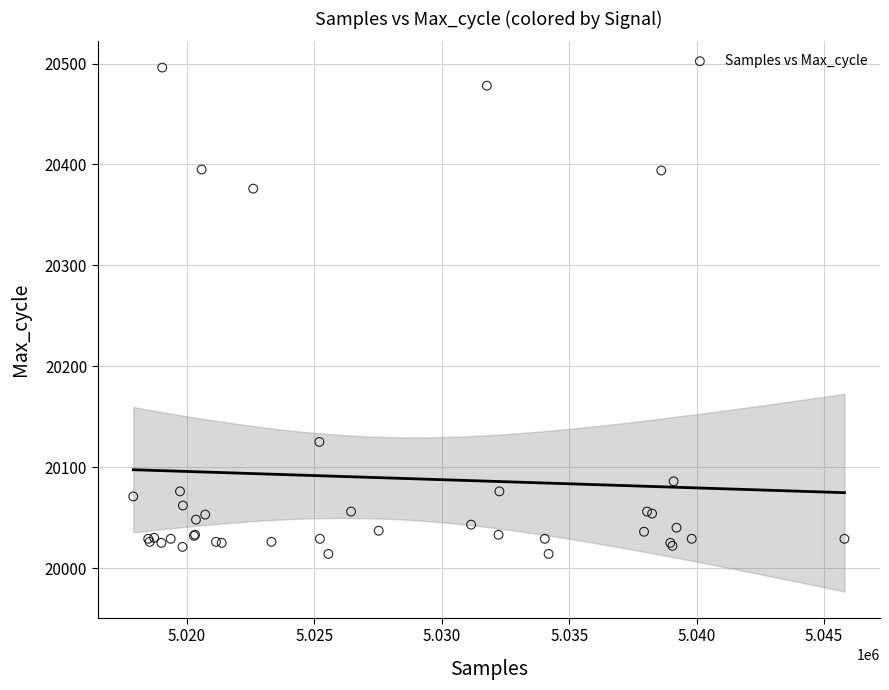

What Y value in the scatter plot is closest to 20255?

20376